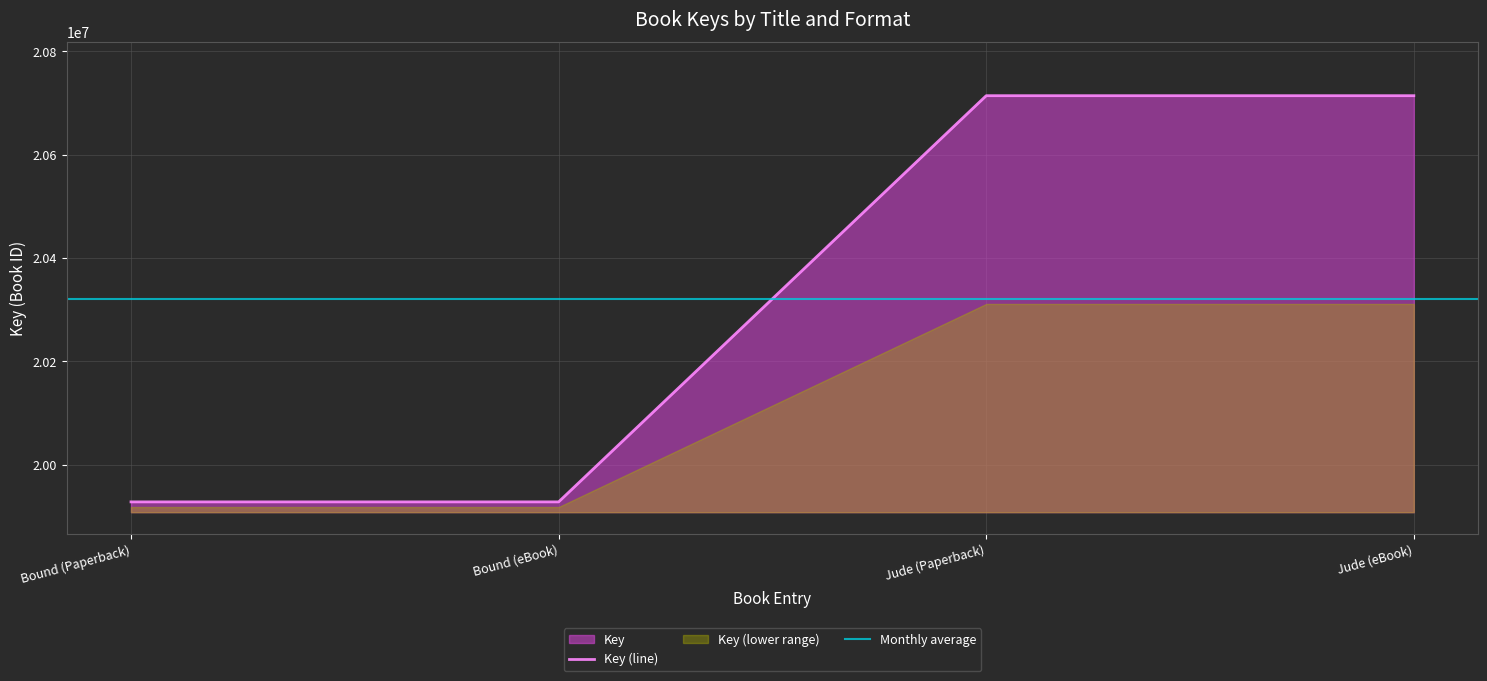

What is the label of the 2nd point from the right?

Jude (Paperback)